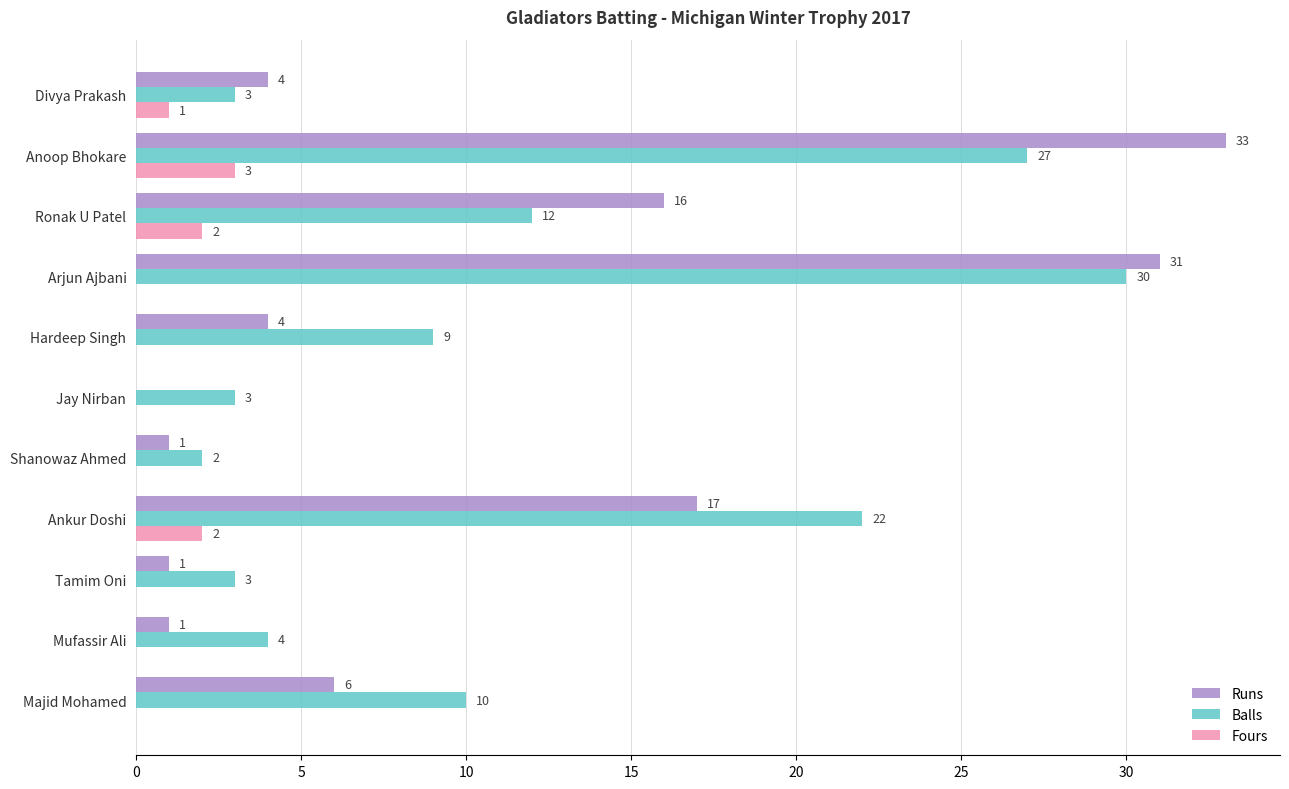

Where is Balls nearest to the value 16?

Ronak U Patel